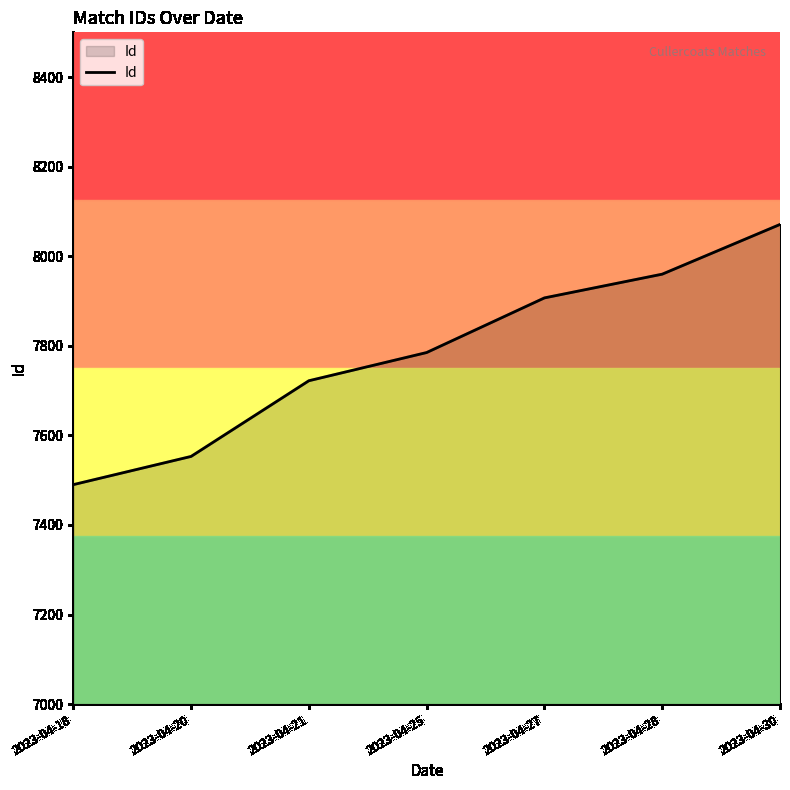

True or false: the data has more than 1 interior local peaks.

False